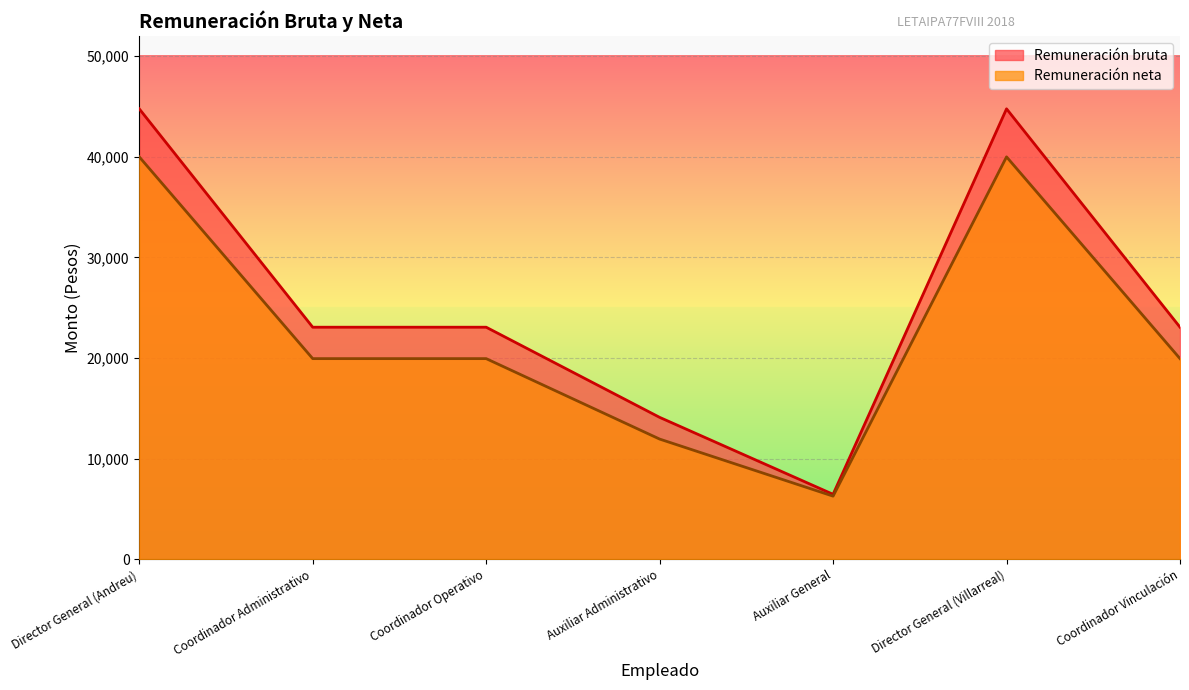

True or false: Remuneración neta and Remuneración bruta intersect in this chart.

False